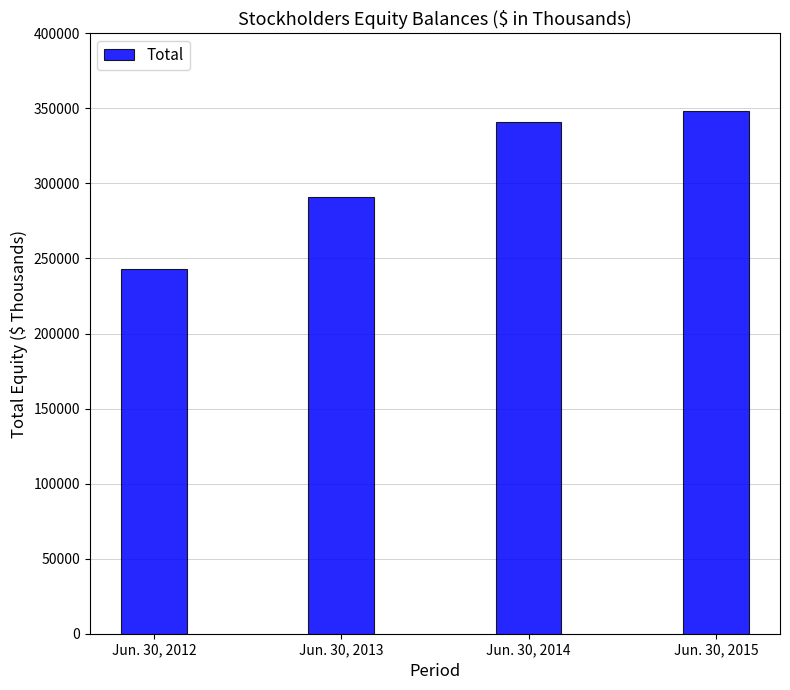

How many bars are there in total?

4